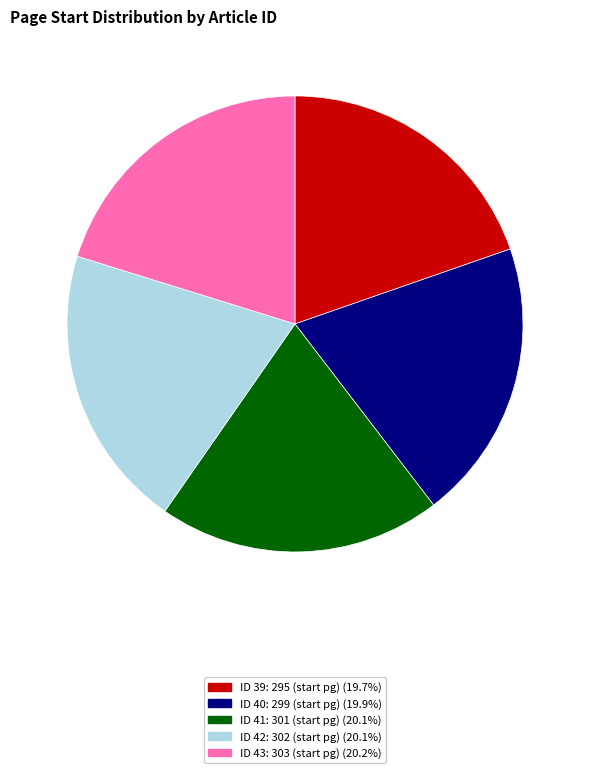

Is there any slice that represents more than half of the pie?

No